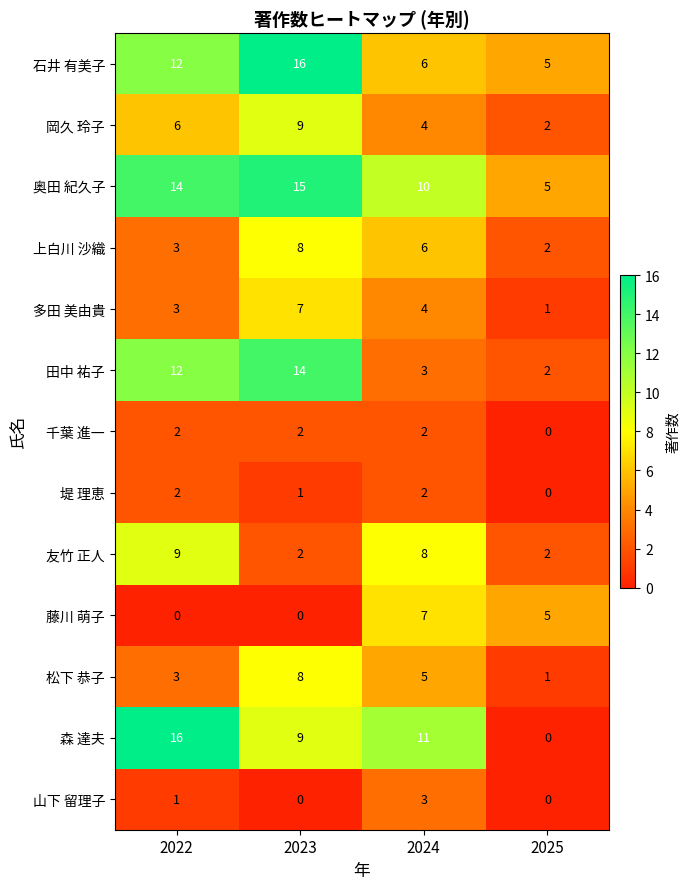

What is the difference between the highest and lowest values at 2023?

16